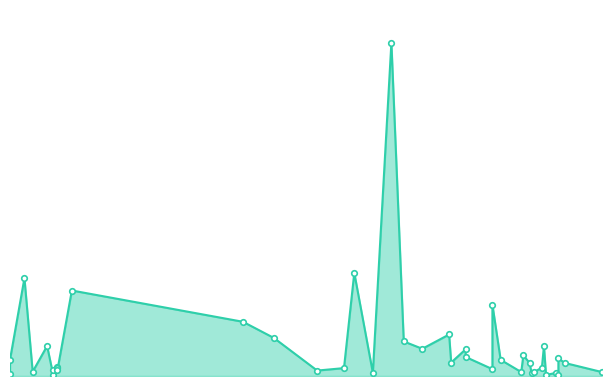

Is it true that the value at 17 is 788892428?

False